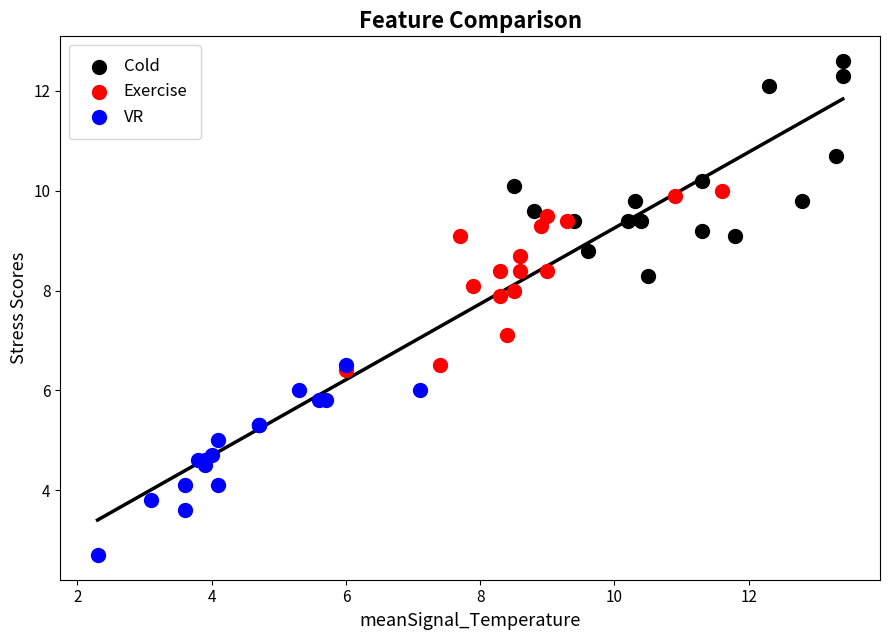

Which series contains the lowest Y value?

VR